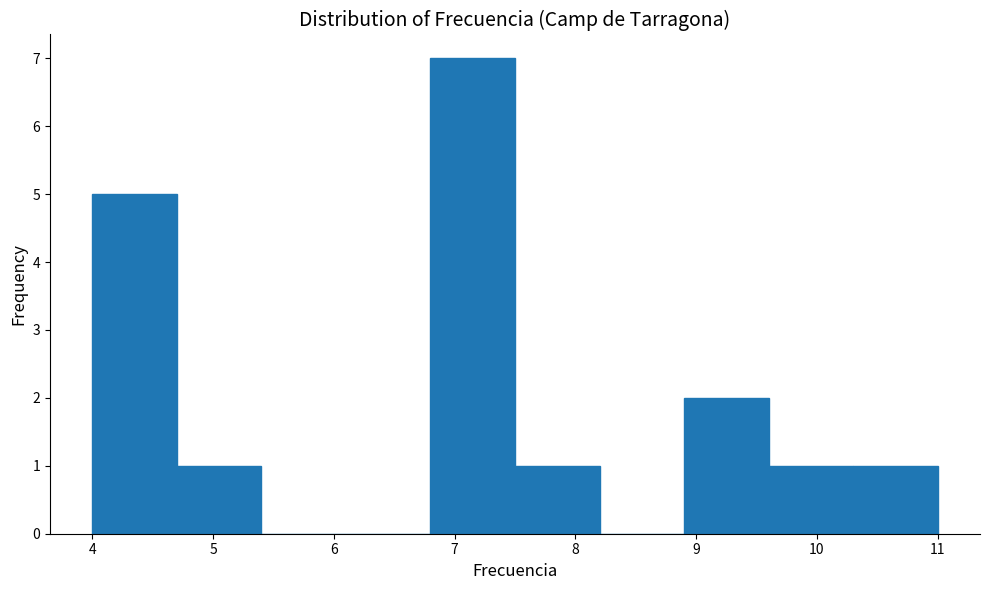

What is the height of the bar covering 9.6 to 10.3 on the x-axis? The values are not printed on the chart, so give them approximately, as read against the axis.

1